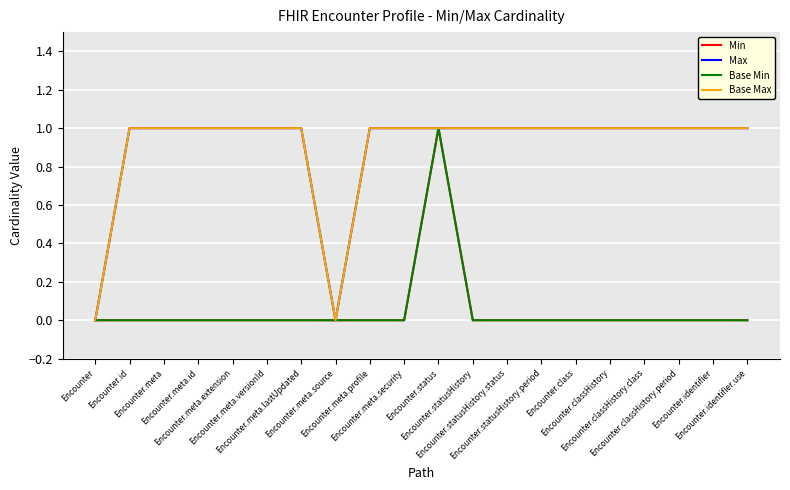

Does the chart have visible grid lines?

Yes